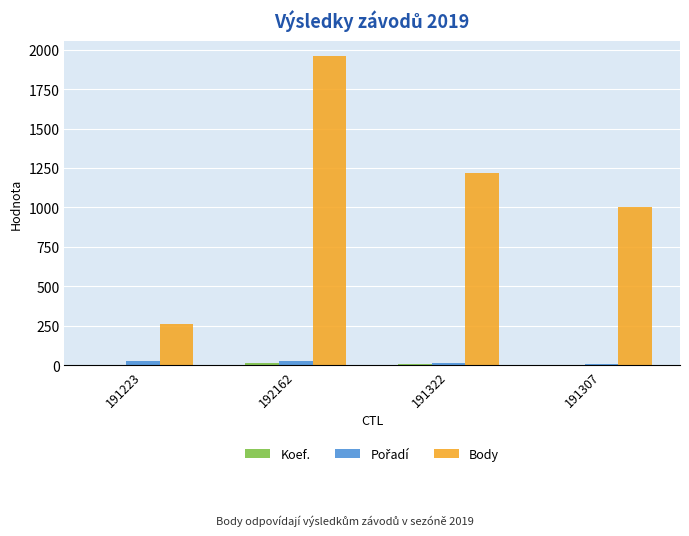

What is the maximum value shown in the chart?

1958